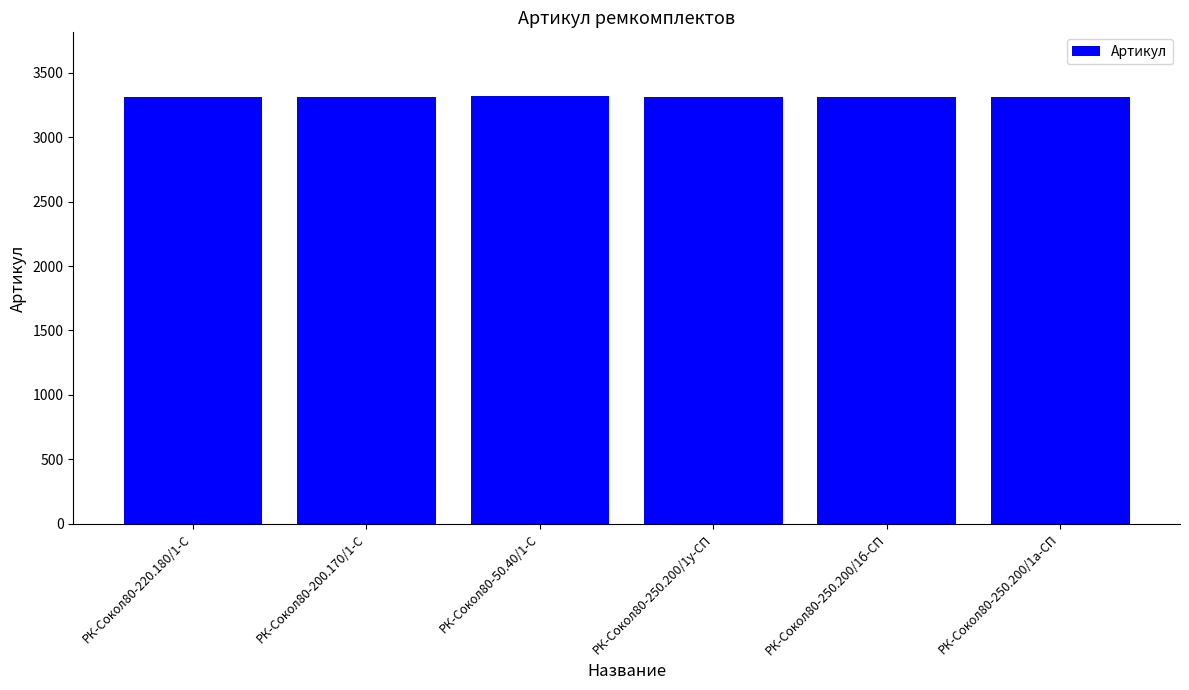

What is the difference between the values at РК-Сокол80-250.200/1у-СП and РК-Сокол80-250.200/1а-СП?

2